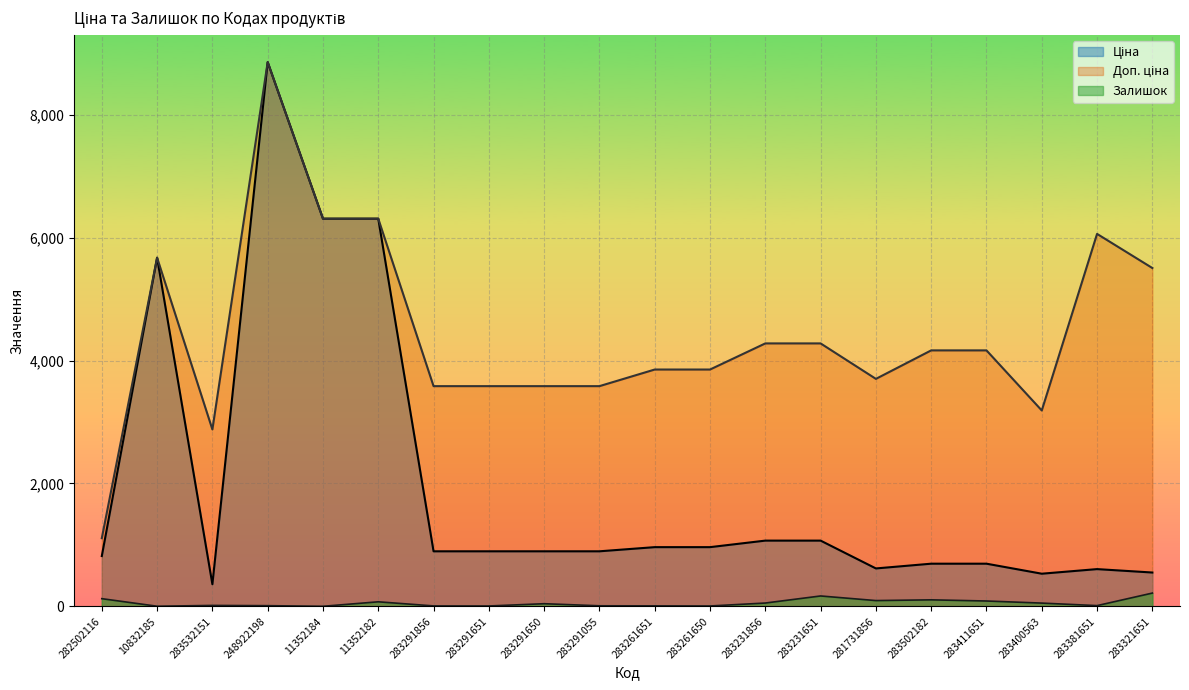

Rank the series at 283411651 from lowest to highest value.

Залишок, Ціна, Доп. ціна